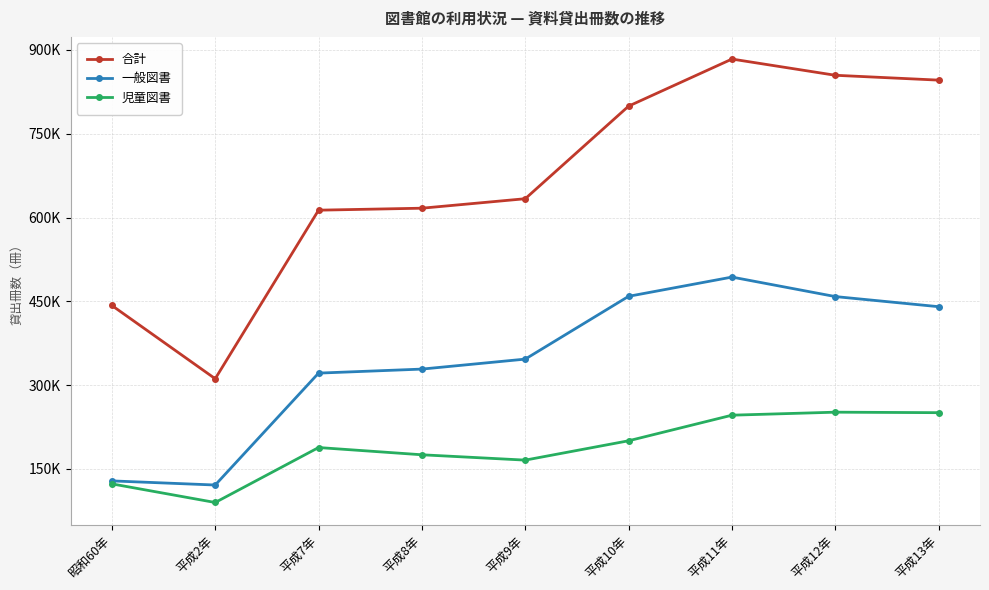

At which category is the sum across all series the highest?

平成11年